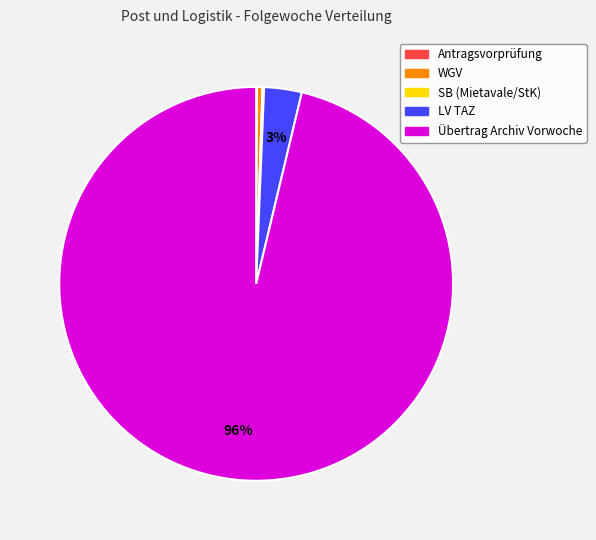

To the nearest percent, what is the average slice percentage?

20%